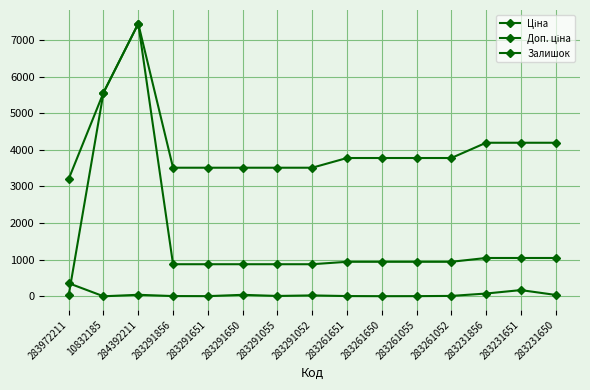

Does the chart display data point markers on the line(s)?

Yes